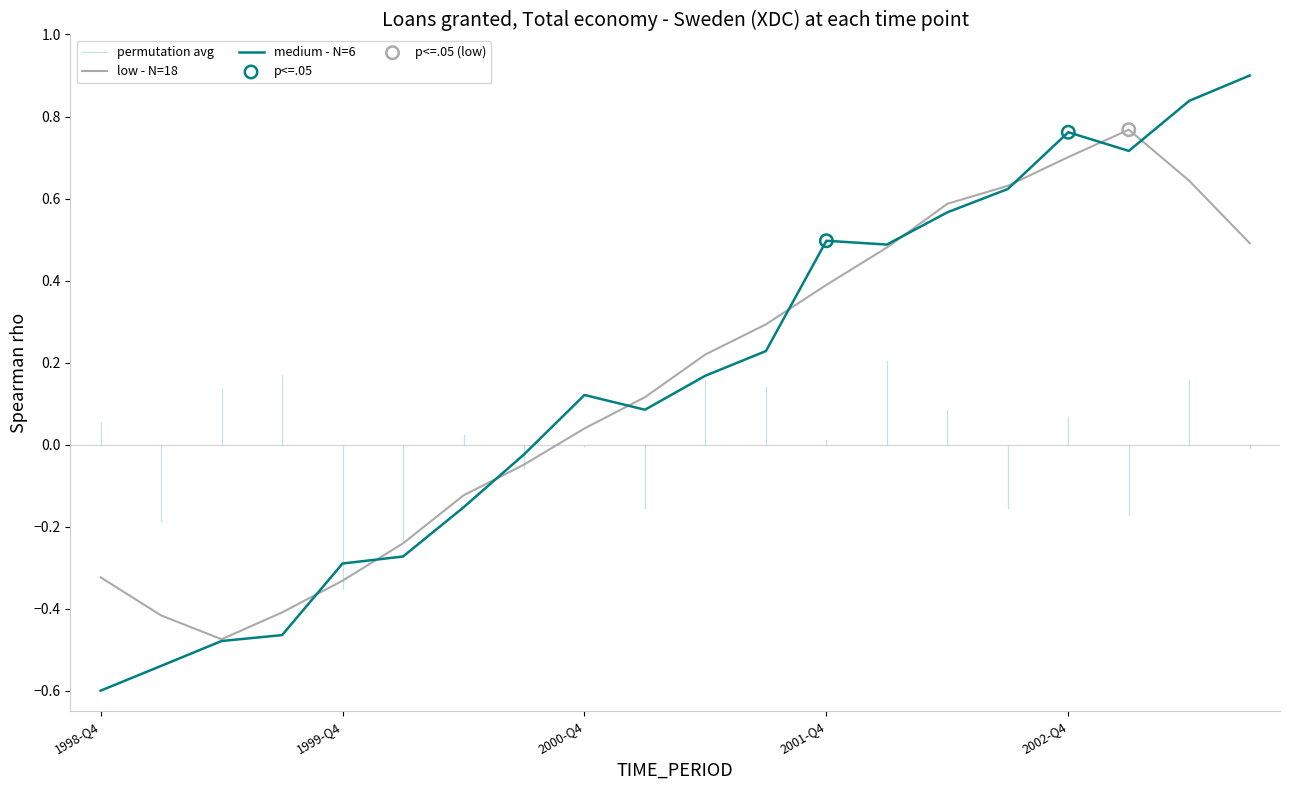

What is the change in value from 2000-Q3 to 2003-Q1?

+0.7